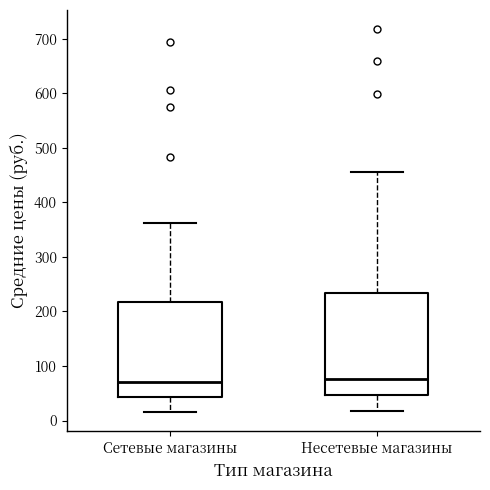

Reading left to right, transcribe this box plot: for each box, give where its median line is, the range the box spans, and where its two whiskers end, as read against the y-axis. The values are not printed on the chart, so give them approximately, as read against the axis.

Сетевые магазины: median 70, box 40 to 220, whiskers 20 to 360
Несетевые магазины: median 80, box 50 to 230, whiskers 20 to 460